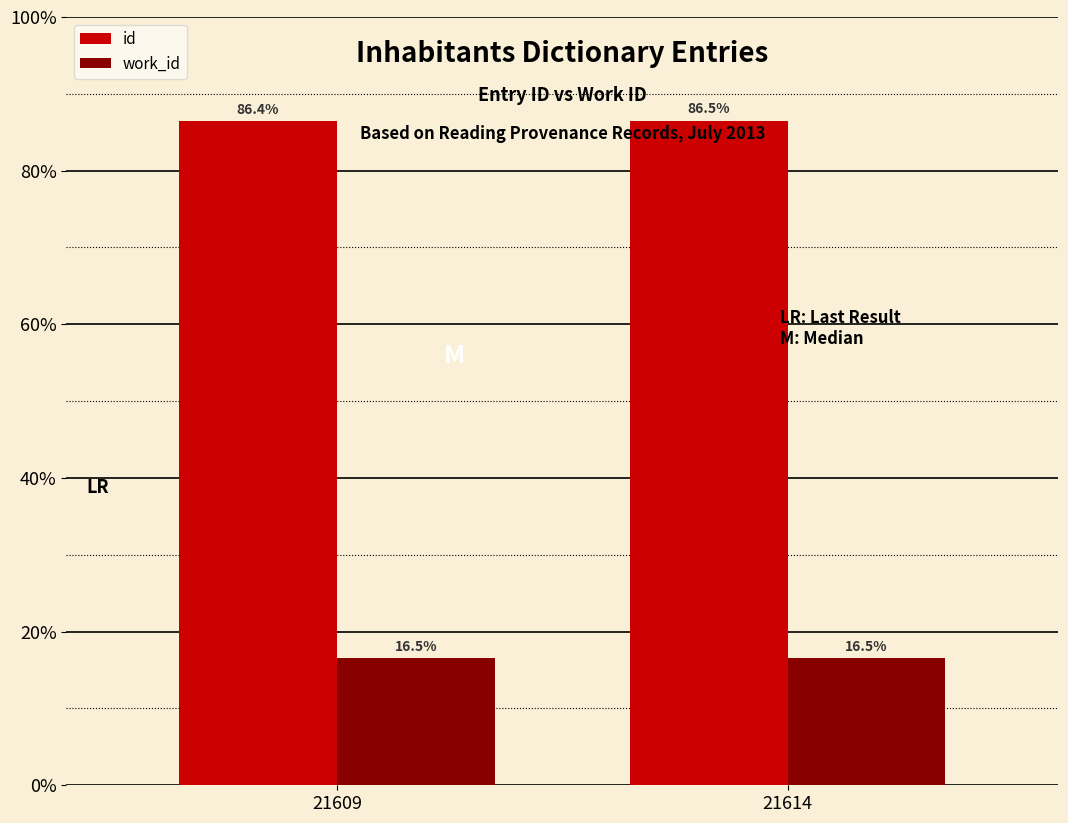

Which series has the largest total across all categories?

id